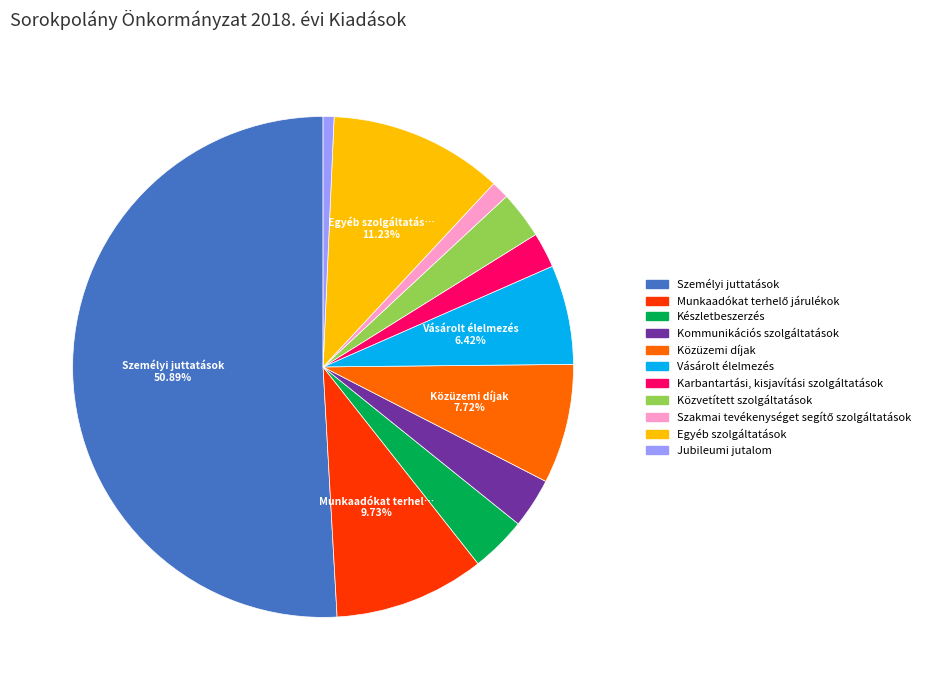

Count the number of slices in the pie.

11